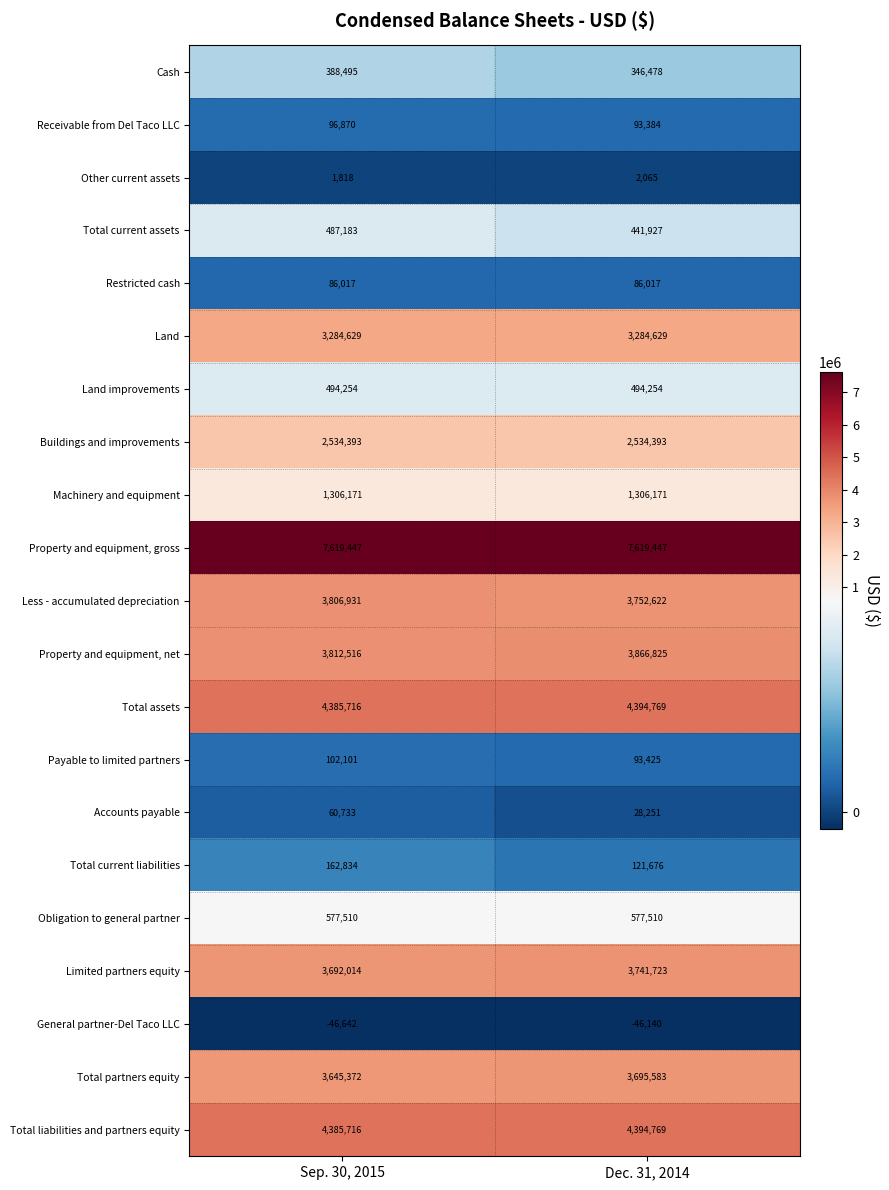

What is the total value across all series at Sep. 30, 2015?

40884078